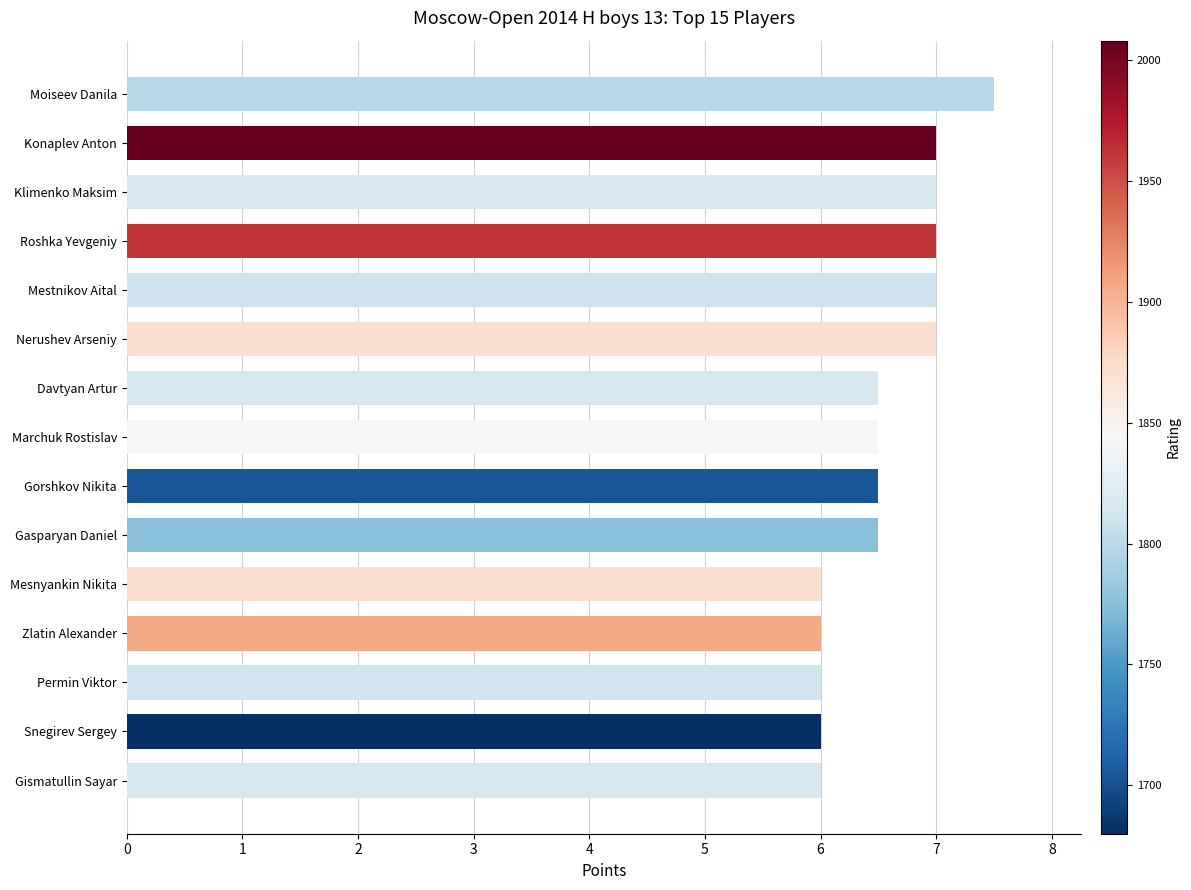

How many data points does each series have?

15